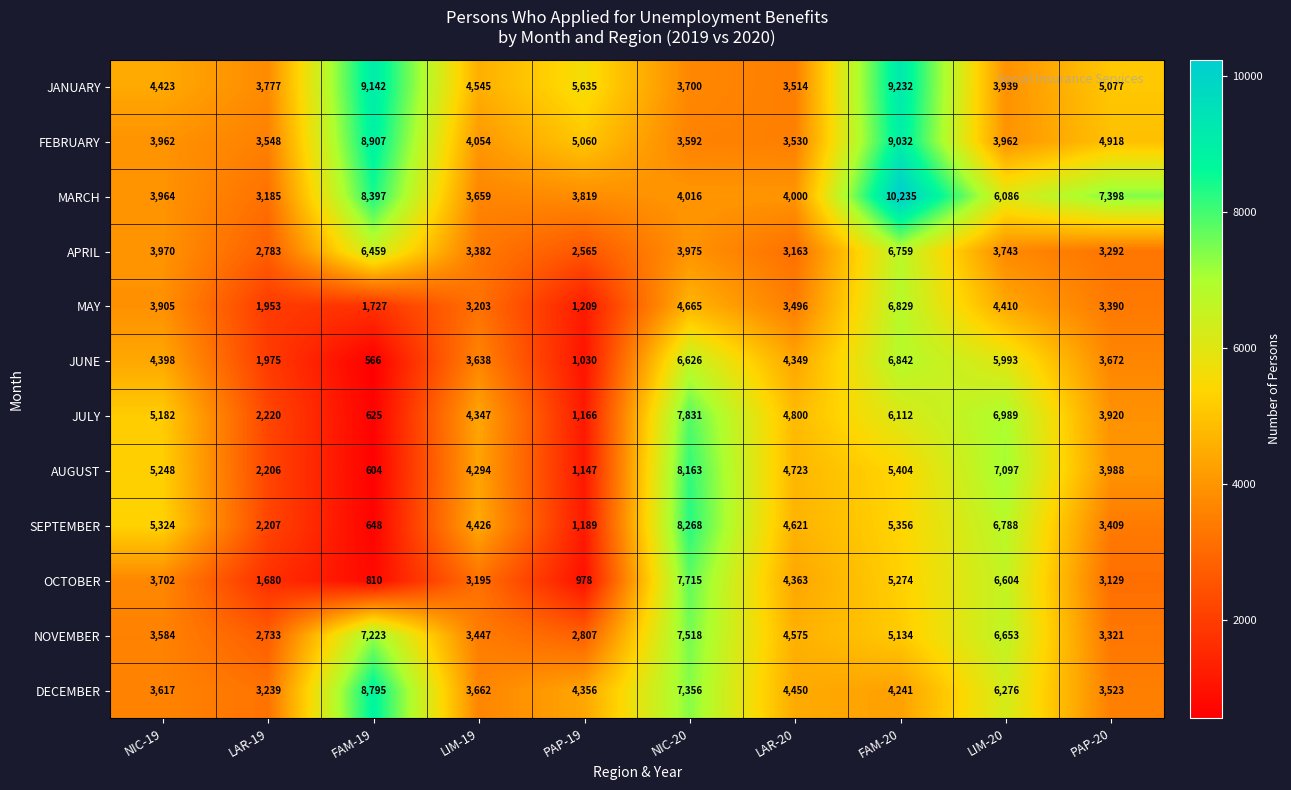

Rank the series by their maximum value, from lowest to highest.

APRIL, MAY, JUNE, NOVEMBER, OCTOBER, JULY, AUGUST, SEPTEMBER, DECEMBER, FEBRUARY, JANUARY, MARCH